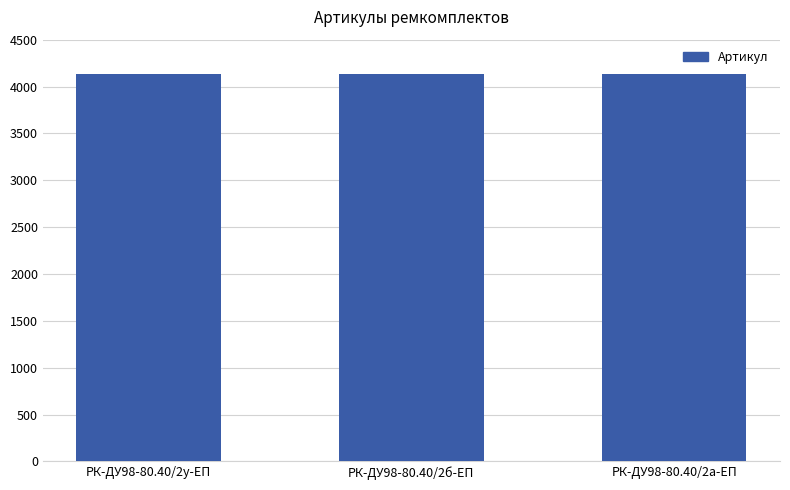

Approximately how many times larger is the value at РК-ДУ98-80.40/2а-ЕП compared to РК-ДУ98-80.40/2б-ЕП?

1.0